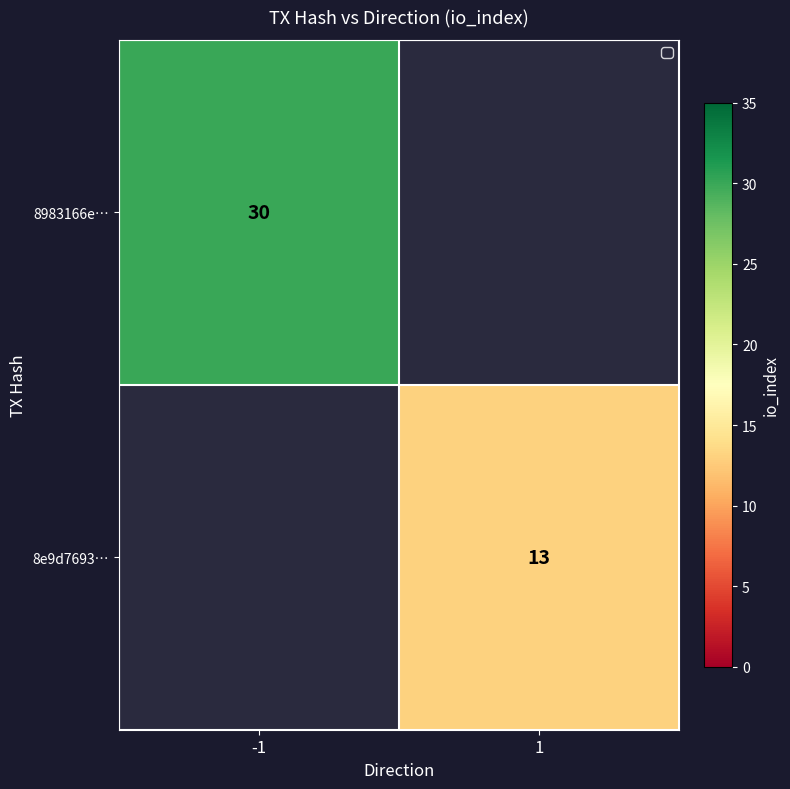

Is it true that 8e9d7693… equals 13 at 1?

True